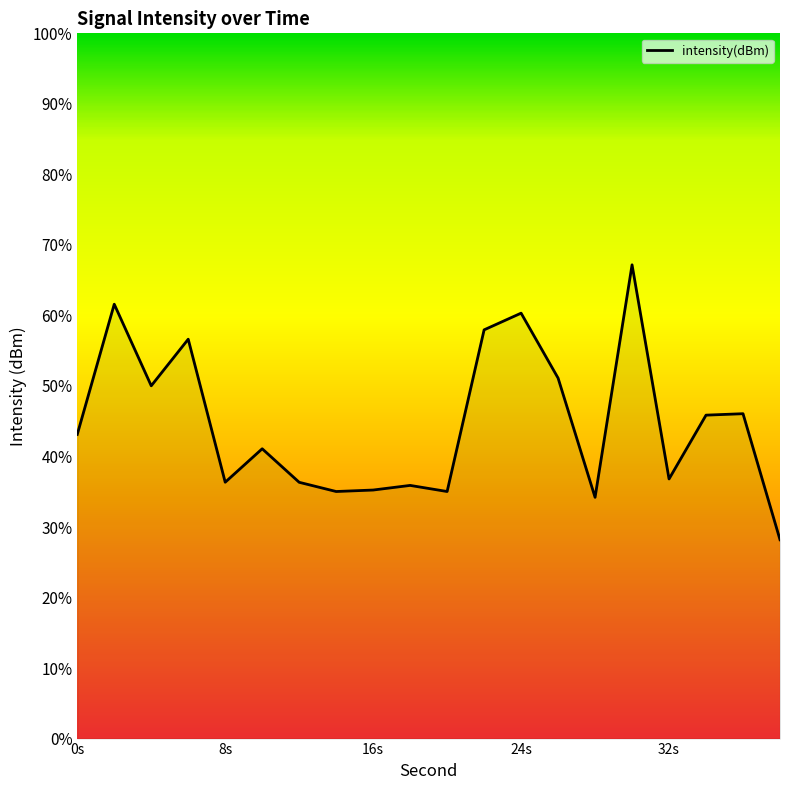

What is the maximum value shown in the chart?

67.2